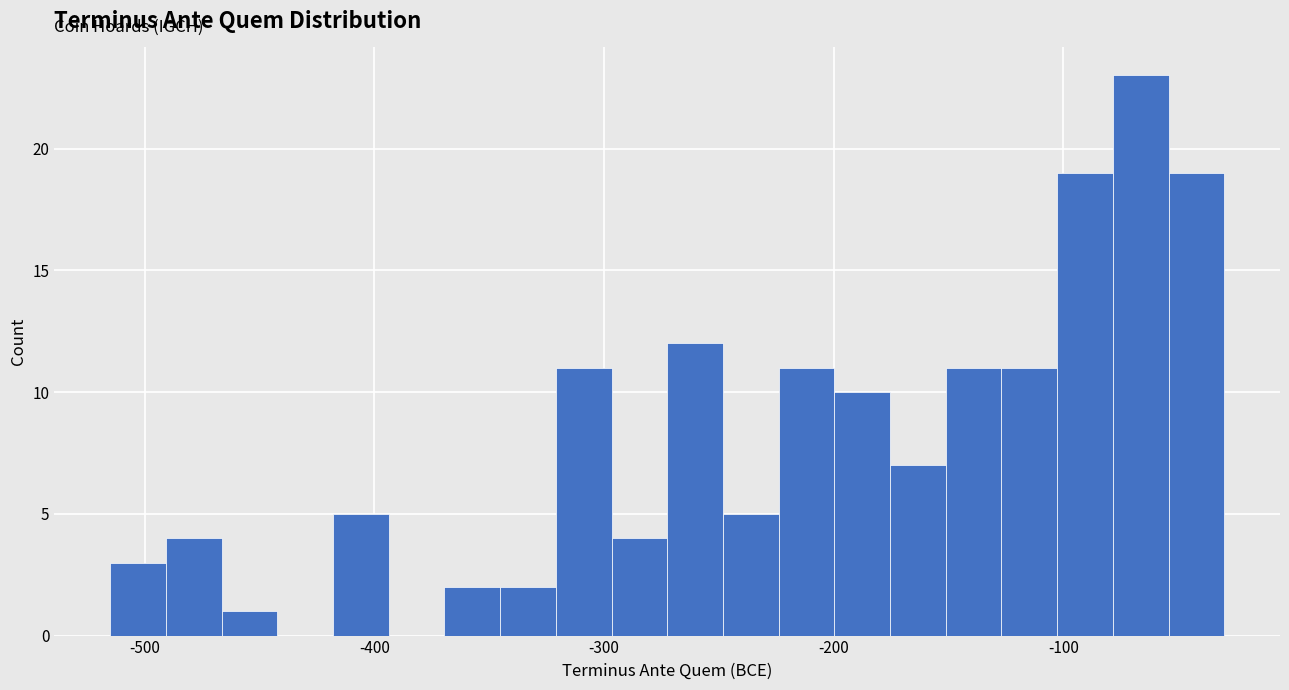

Around what value on the x-axis is the tallest bar? Give the approximate position of its centre, as read against the axis.

-70